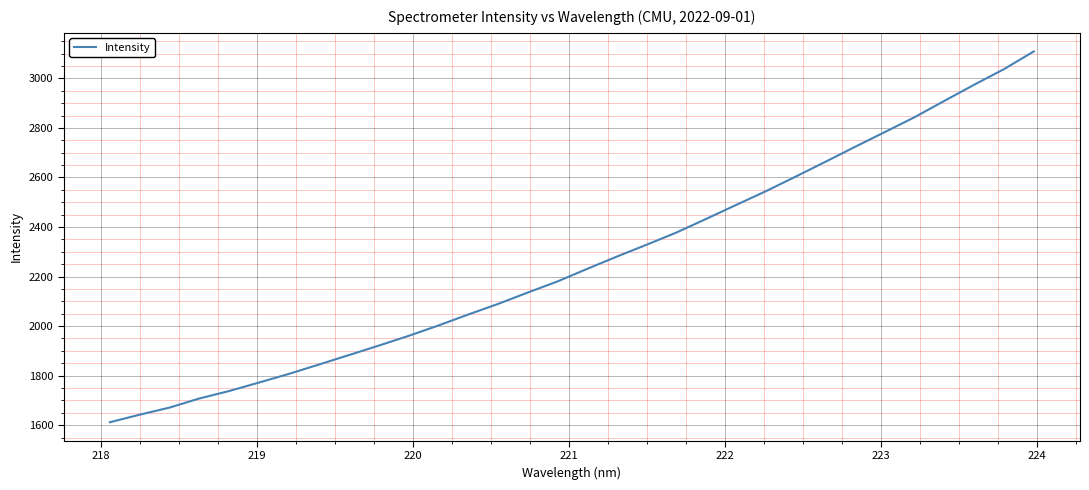

What is the difference between the maximum and minimum values?

1497.1